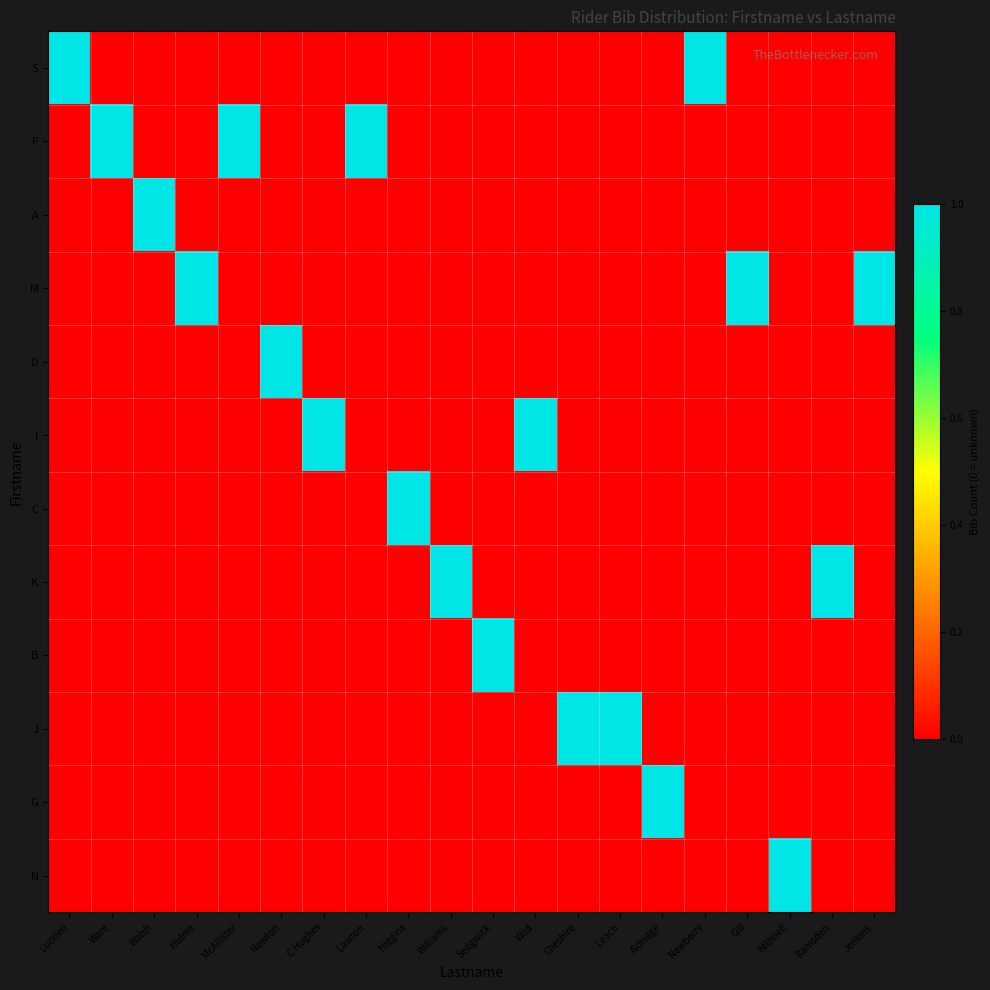

Reading left to right, extract all data points from this chart.

S: Ludden=1	Ware=0	Walsh=0	Hulme=0	McAllister=0	Newton=0	C Hughes=0	Lawton=0	Higgins=0	Williams=0	Sedgwick=0	Wild=0	Cheshire=0	Leach=0	Aldridge=0	Newberry=1	Gill=0	Withnell=0	Ramsden=0	Jenkins=0
P: Ludden=0	Ware=1	Walsh=0	Hulme=0	McAllister=1	Newton=0	C Hughes=0	Lawton=1	Higgins=0	Williams=0	Sedgwick=0	Wild=0	Cheshire=0	Leach=0	Aldridge=0	Newberry=0	Gill=0	Withnell=0	Ramsden=0	Jenkins=0
A: Ludden=0	Ware=0	Walsh=1	Hulme=0	McAllister=0	Newton=0	C Hughes=0	Lawton=0	Higgins=0	Williams=0	Sedgwick=0	Wild=0	Cheshire=0	Leach=0	Aldridge=0	Newberry=0	Gill=0	Withnell=0	Ramsden=0	Jenkins=0
M: Ludden=0	Ware=0	Walsh=0	Hulme=1	McAllister=0	Newton=0	C Hughes=0	Lawton=0	Higgins=0	Williams=0	Sedgwick=0	Wild=0	Cheshire=0	Leach=0	Aldridge=0	Newberry=0	Gill=1	Withnell=0	Ramsden=0	Jenkins=1
D: Ludden=0	Ware=0	Walsh=0	Hulme=0	McAllister=0	Newton=1	C Hughes=0	Lawton=0	Higgins=0	Williams=0	Sedgwick=0	Wild=0	Cheshire=0	Leach=0	Aldridge=0	Newberry=0	Gill=0	Withnell=0	Ramsden=0	Jenkins=0
I: Ludden=0	Ware=0	Walsh=0	Hulme=0	McAllister=0	Newton=0	C Hughes=1	Lawton=0	Higgins=0	Williams=0	Sedgwick=0	Wild=1	Cheshire=0	Leach=0	Aldridge=0	Newberry=0	Gill=0	Withnell=0	Ramsden=0	Jenkins=0
C: Ludden=0	Ware=0	Walsh=0	Hulme=0	McAllister=0	Newton=0	C Hughes=0	Lawton=0	Higgins=1	Williams=0	Sedgwick=0	Wild=0	Cheshire=0	Leach=0	Aldridge=0	Newberry=0	Gill=0	Withnell=0	Ramsden=0	Jenkins=0
K: Ludden=0	Ware=0	Walsh=0	Hulme=0	McAllister=0	Newton=0	C Hughes=0	Lawton=0	Higgins=0	Williams=1	Sedgwick=0	Wild=0	Cheshire=0	Leach=0	Aldridge=0	Newberry=0	Gill=0	Withnell=0	Ramsden=1	Jenkins=0
B: Ludden=0	Ware=0	Walsh=0	Hulme=0	McAllister=0	Newton=0	C Hughes=0	Lawton=0	Higgins=0	Williams=0	Sedgwick=1	Wild=0	Cheshire=0	Leach=0	Aldridge=0	Newberry=0	Gill=0	Withnell=0	Ramsden=0	Jenkins=0
J: Ludden=0	Ware=0	Walsh=0	Hulme=0	McAllister=0	Newton=0	C Hughes=0	Lawton=0	Higgins=0	Williams=0	Sedgwick=0	Wild=0	Cheshire=1	Leach=1	Aldridge=0	Newberry=0	Gill=0	Withnell=0	Ramsden=0	Jenkins=0
G: Ludden=0	Ware=0	Walsh=0	Hulme=0	McAllister=0	Newton=0	C Hughes=0	Lawton=0	Higgins=0	Williams=0	Sedgwick=0	Wild=0	Cheshire=0	Leach=0	Aldridge=1	Newberry=0	Gill=0	Withnell=0	Ramsden=0	Jenkins=0
N: Ludden=0	Ware=0	Walsh=0	Hulme=0	McAllister=0	Newton=0	C Hughes=0	Lawton=0	Higgins=0	Williams=0	Sedgwick=0	Wild=0	Cheshire=0	Leach=0	Aldridge=0	Newberry=0	Gill=0	Withnell=1	Ramsden=0	Jenkins=0